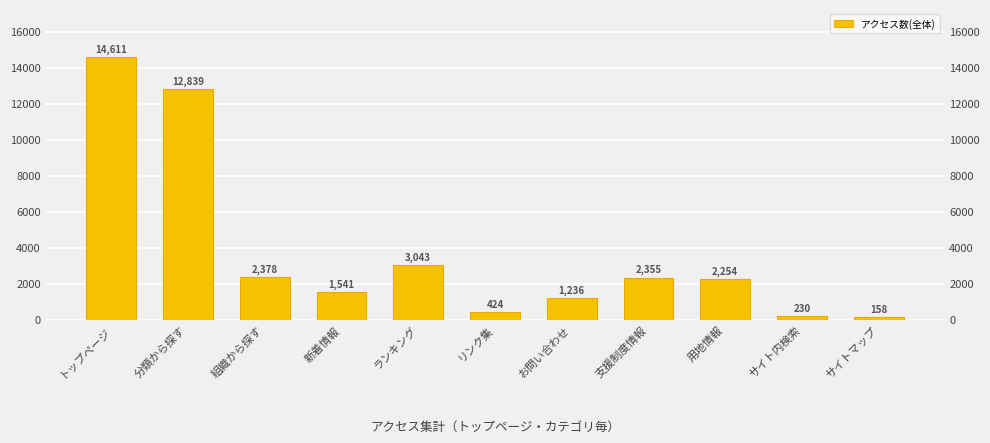

The value at ランキング is 4792. True or false?

False